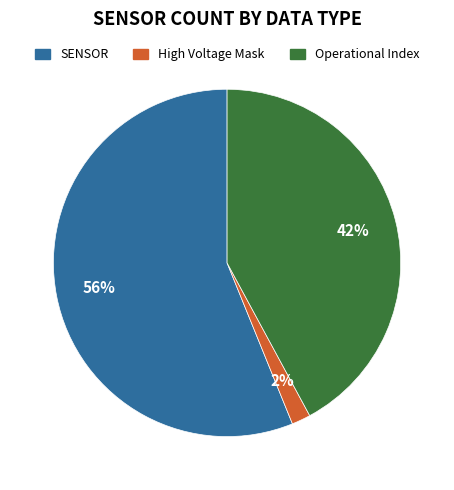

Combined, do High Voltage Mask and Operational Index account for over 50%?

No